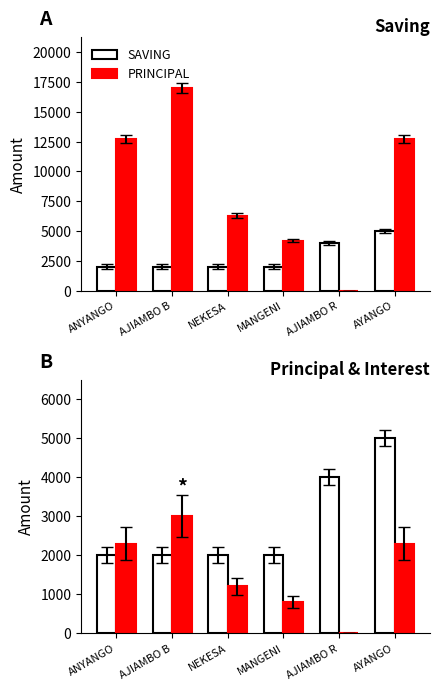

Which series has the largest total across all categories?

PRINCIPAL